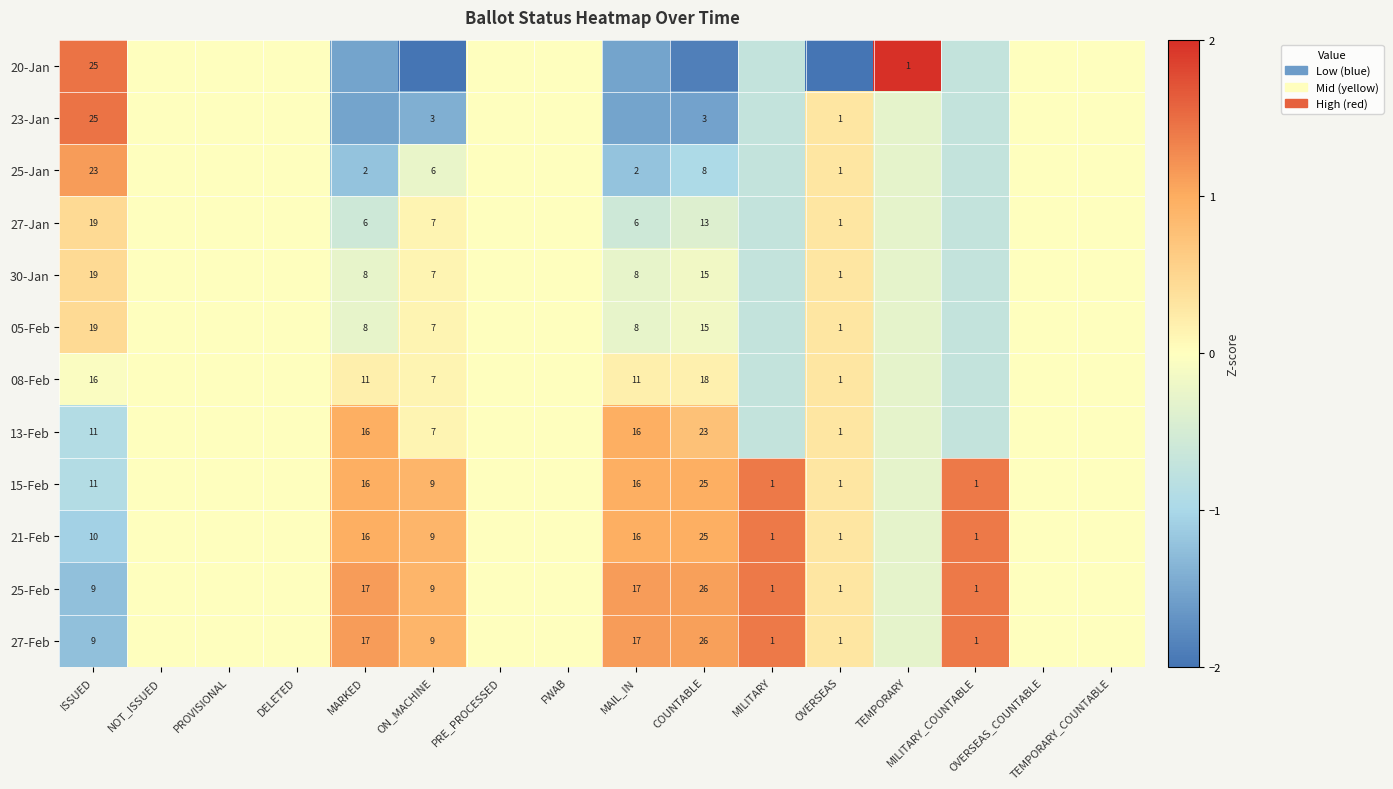

Rank the series at NOT_ISSUED from highest to lowest value.

20-Jan, 23-Jan, 25-Jan, 27-Jan, 30-Jan, 05-Feb, 08-Feb, 13-Feb, 15-Feb, 21-Feb, 25-Feb, 27-Feb